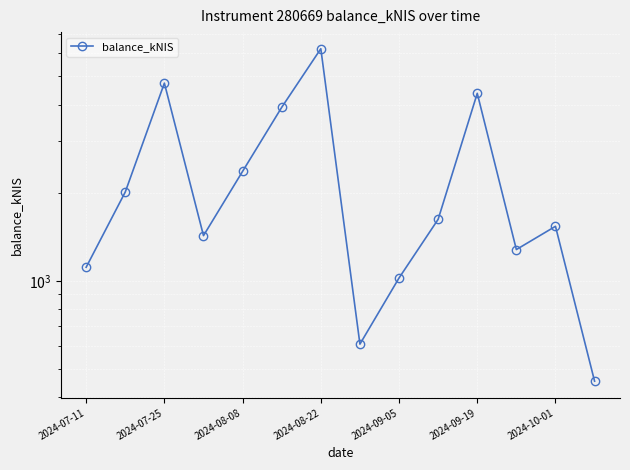

Reading left to right, transcribe all the data shown in this chart.

1112.6	2012.2	4740.4	1426.9	2367.3	3917.5	6214.1	607.5	1022.5	1622.8	4374.8	1279.0	1535.7	453.8